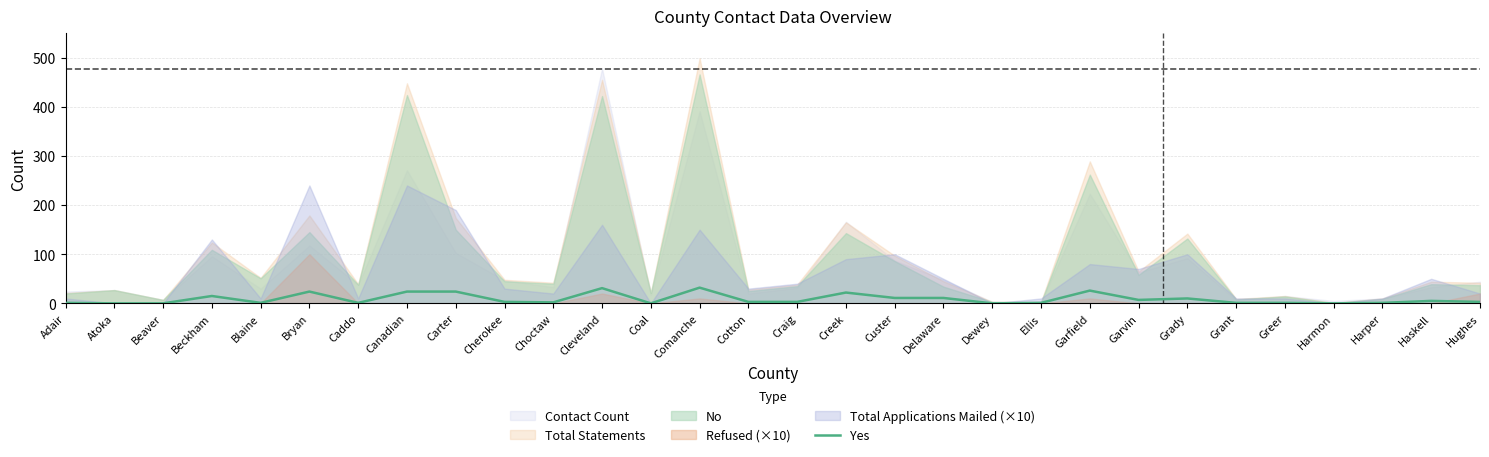

What is the average value?

9